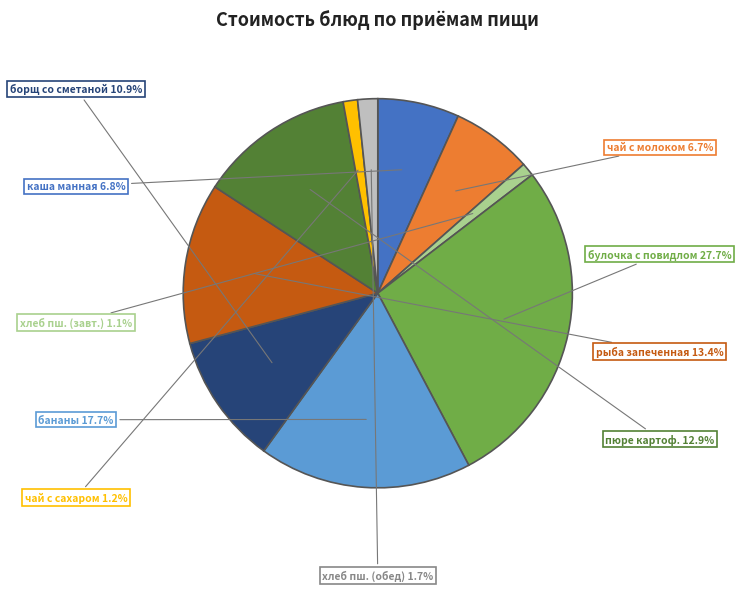

Is there any slice that represents more than half of the pie?

No